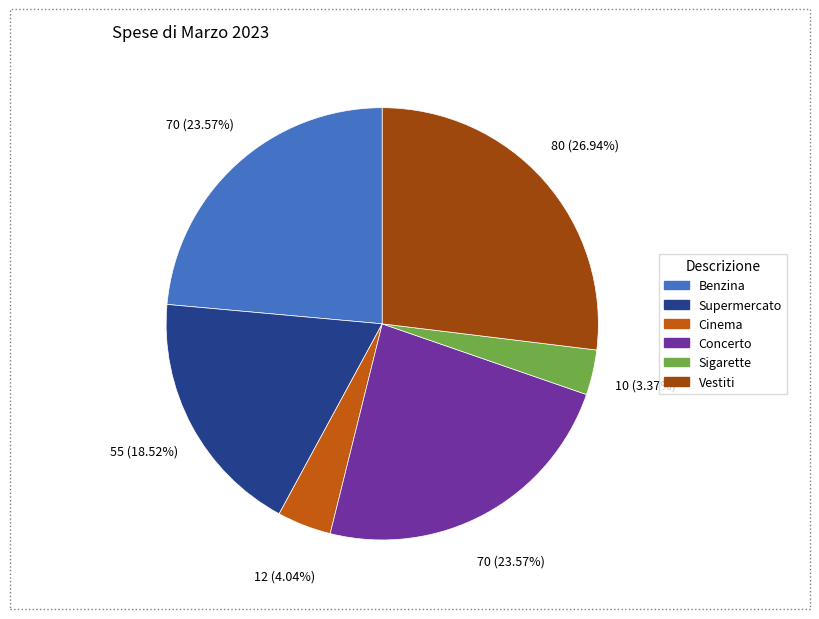

Combined, do Cinema and Supermercato account for over 50%?

No